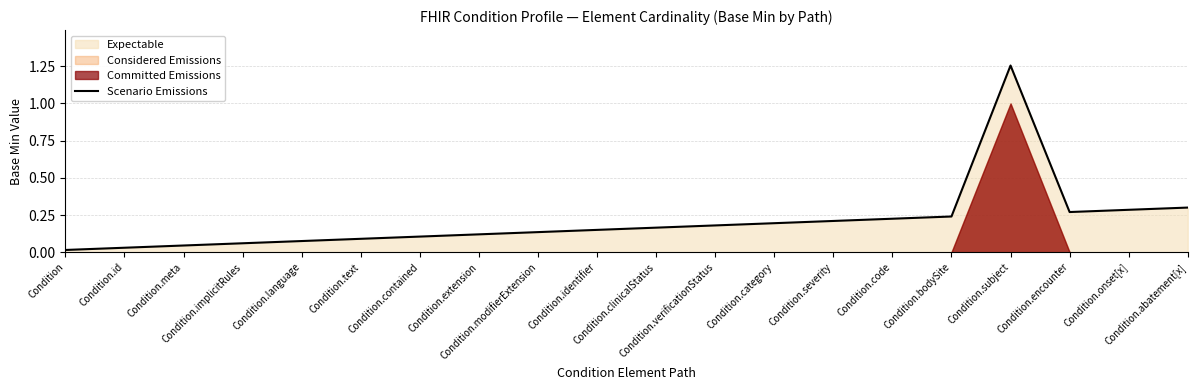

Is it true that the value at Condition.encounter is 0.3?

True